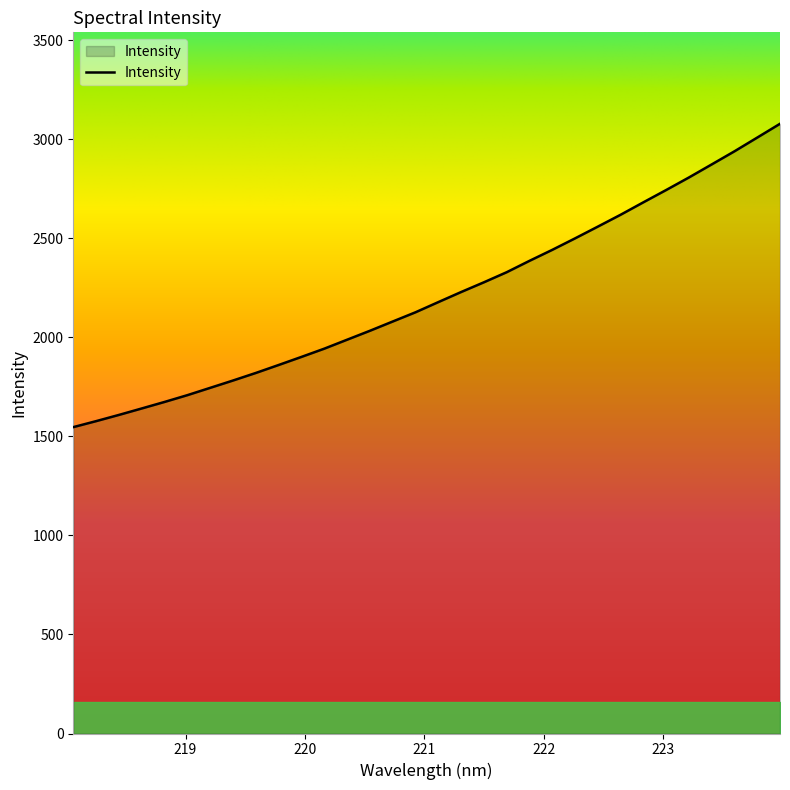

What is the smallest value displayed?

1546.9